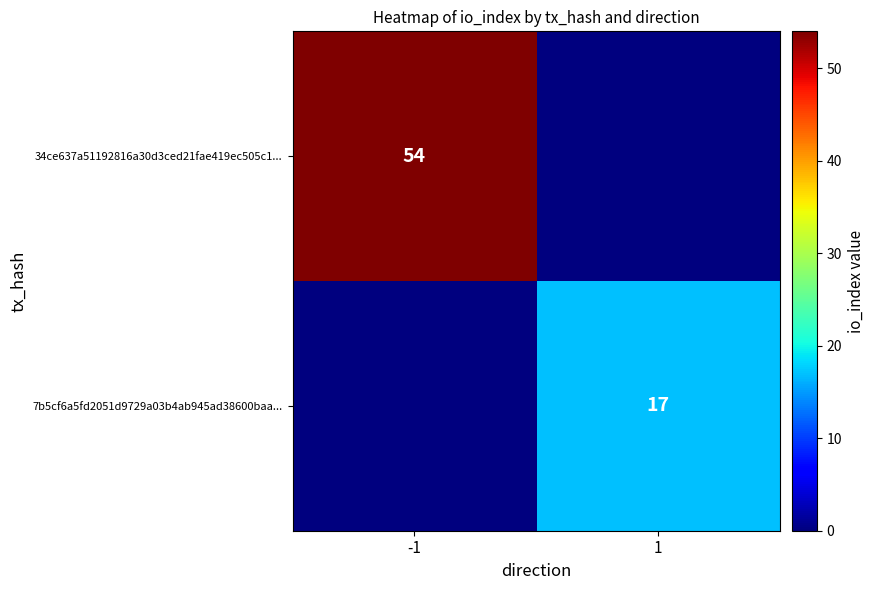

Is it true that 34ce637a51192816a30d3ced21fae419ec505c1... equals 21 at -1?

False